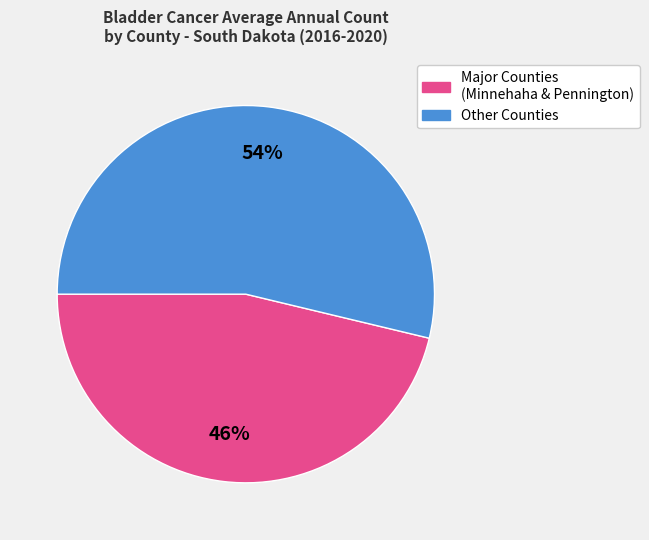

Is there any slice that represents more than half of the pie?

Yes